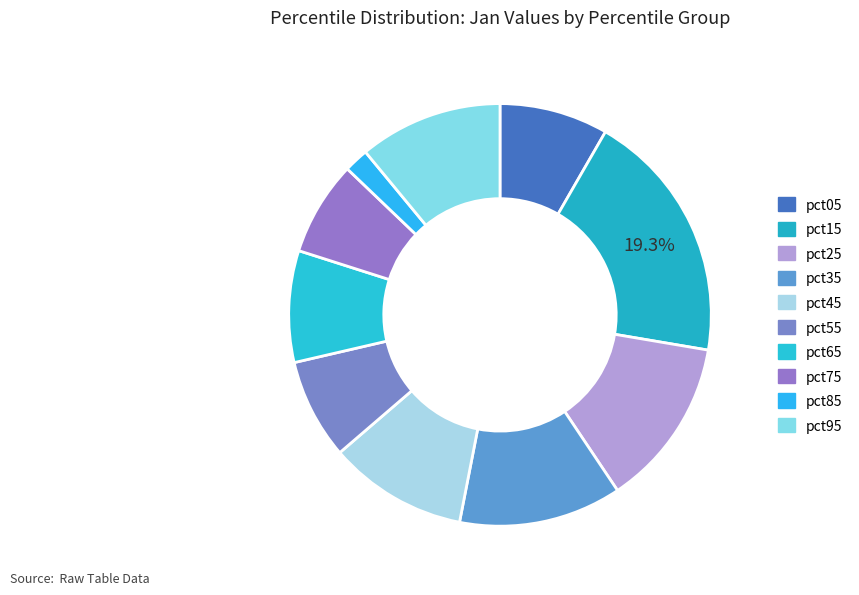

Rank the categories by value from lowest to highest.

pct85, pct75, pct55, pct05, pct65, pct45, pct95, pct35, pct25, pct15